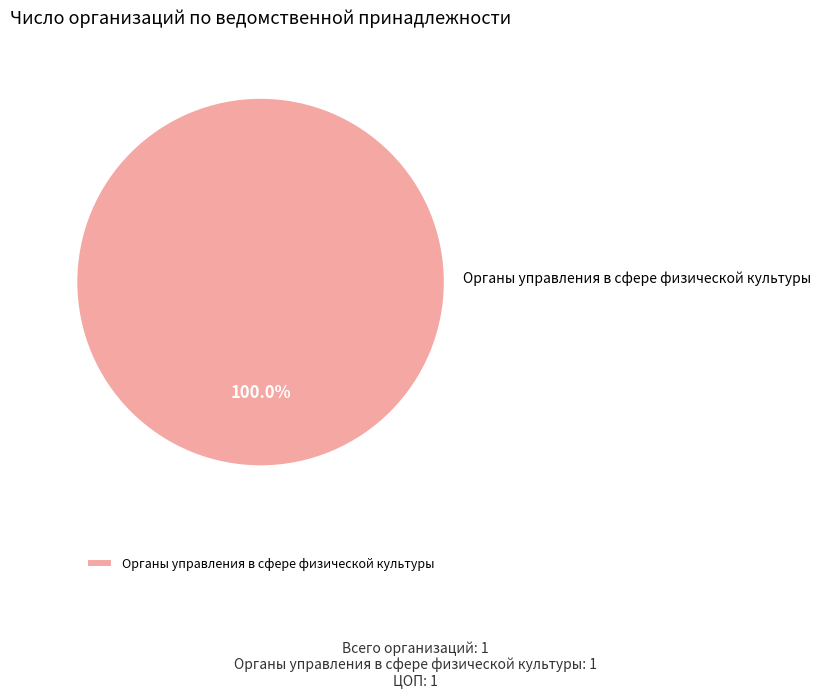

Rank the categories by value from lowest to highest.

Органы управления в сфере физической культуры